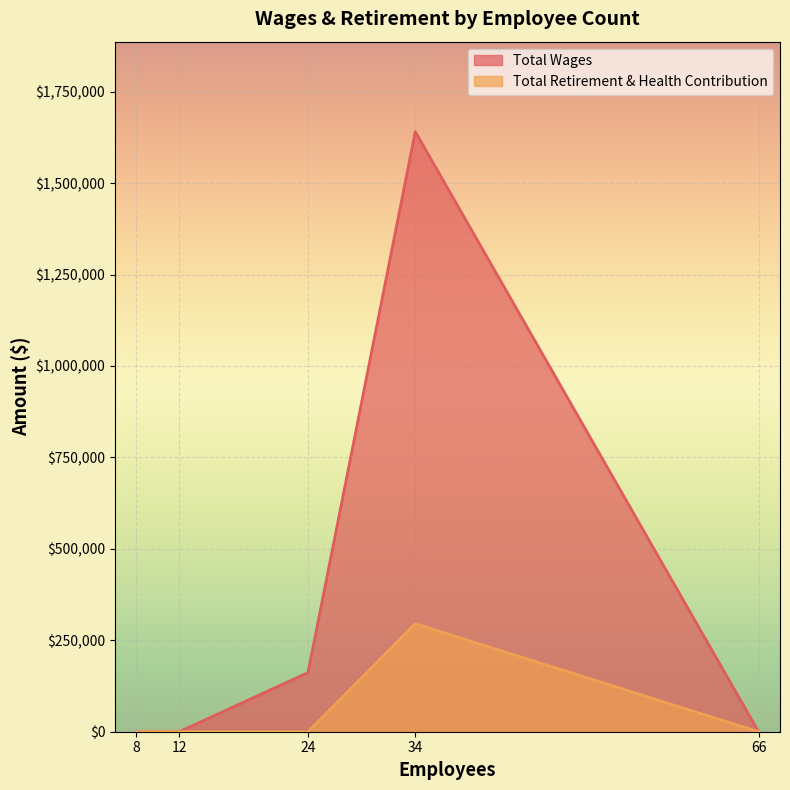

True or false: Total Retirement & Health Contribution and Total Wages intersect in this chart.

False